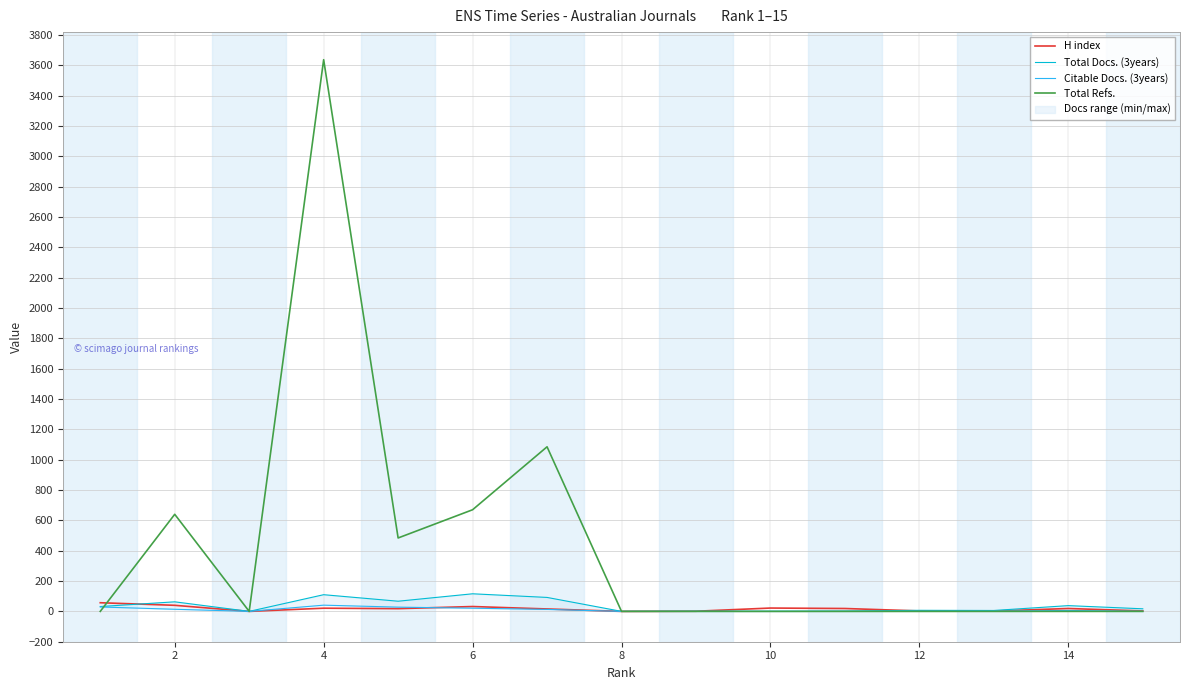

At 12, list the series in order from smallest to largest.

Citable Docs. (3years), H index, Total Docs. (3years), Total Refs.